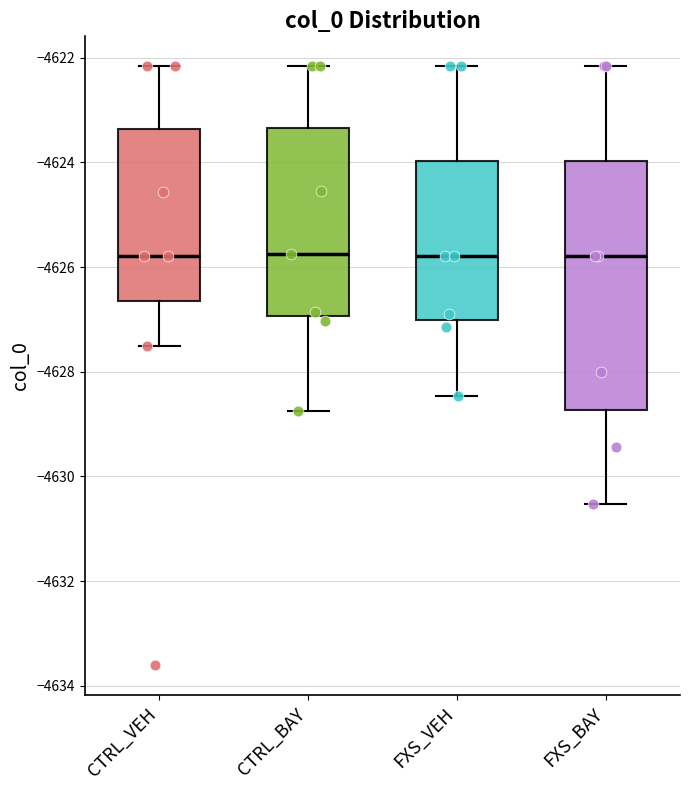

Which box is the tallest, from its lower edge to its upper edge?

FXS_BAY